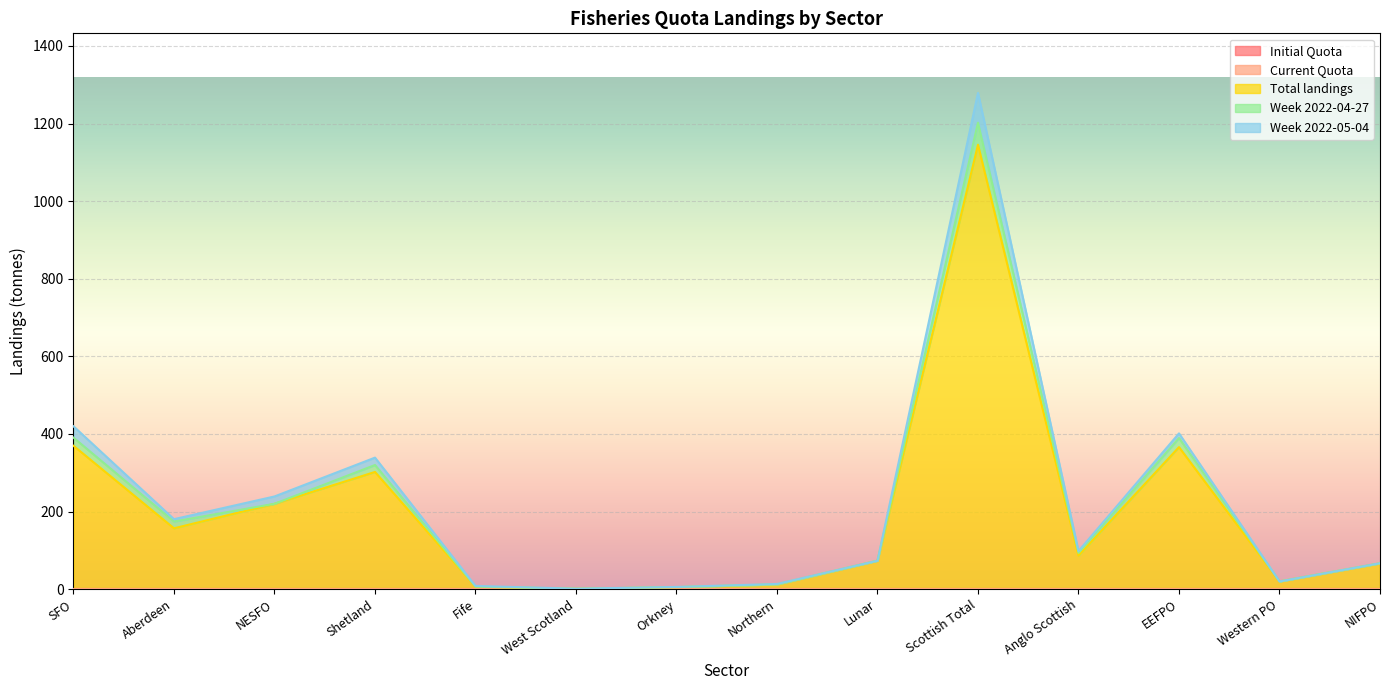

Between West Scotland and Western PO, which is larger?

West Scotland